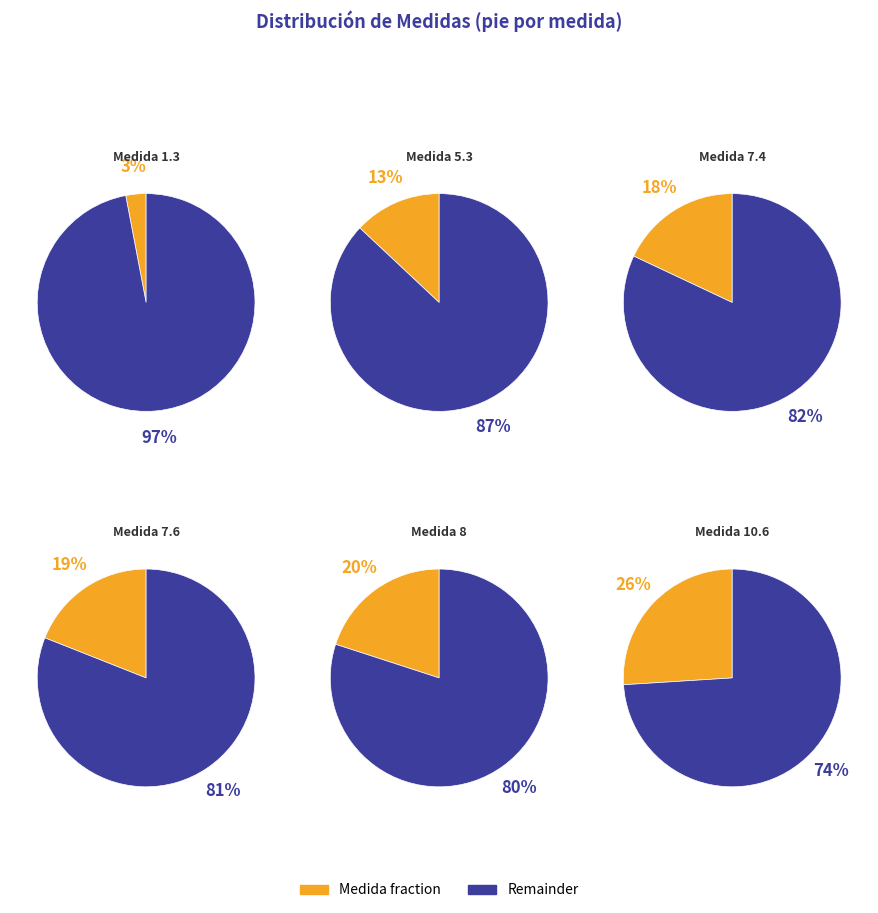

What portion of the pie excludes 10.6?

73.6%